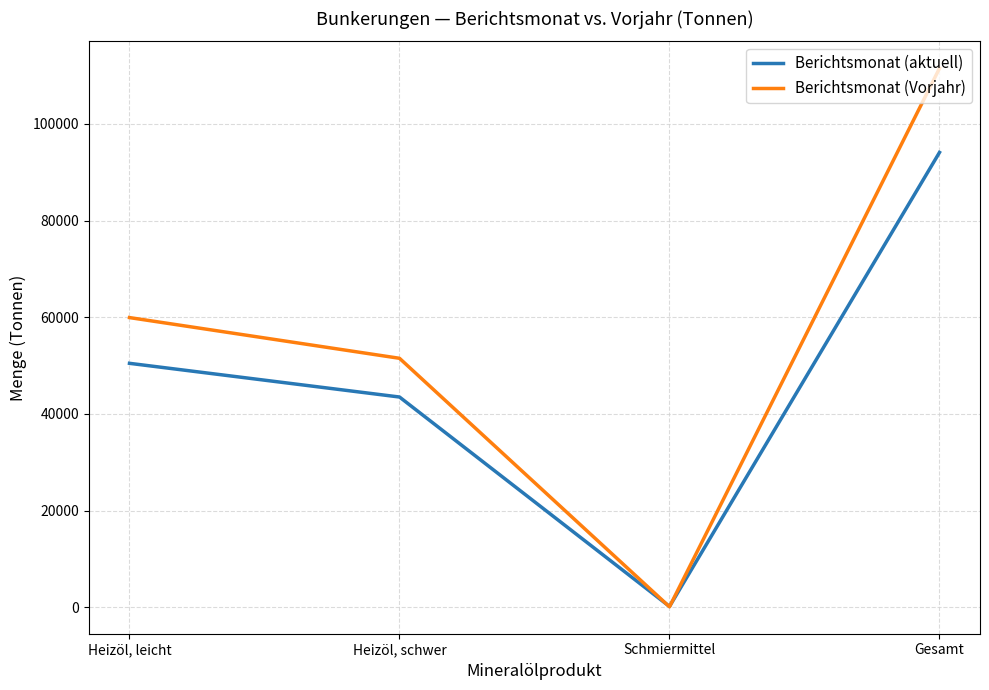

What position from the right is Heizöl, schwer?

3